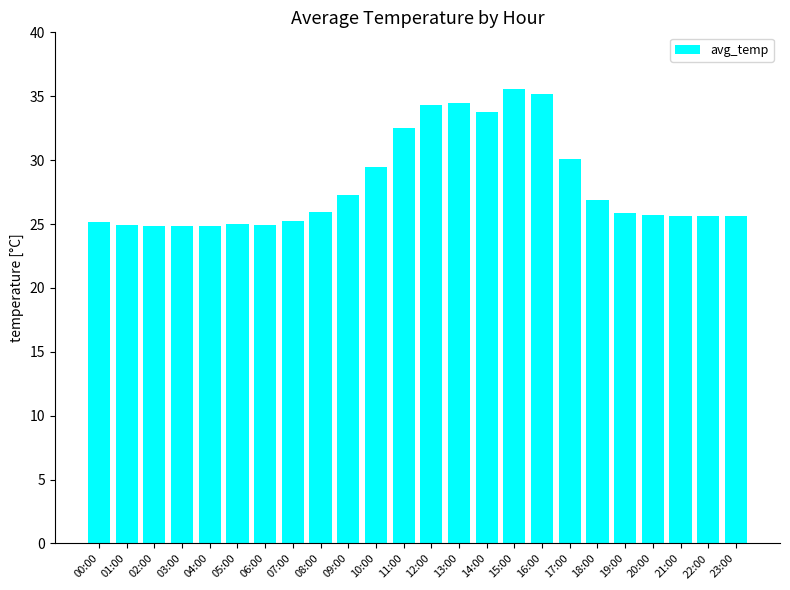

What is the ratio of the value at 21:00 to the value at 17:00?

0.9